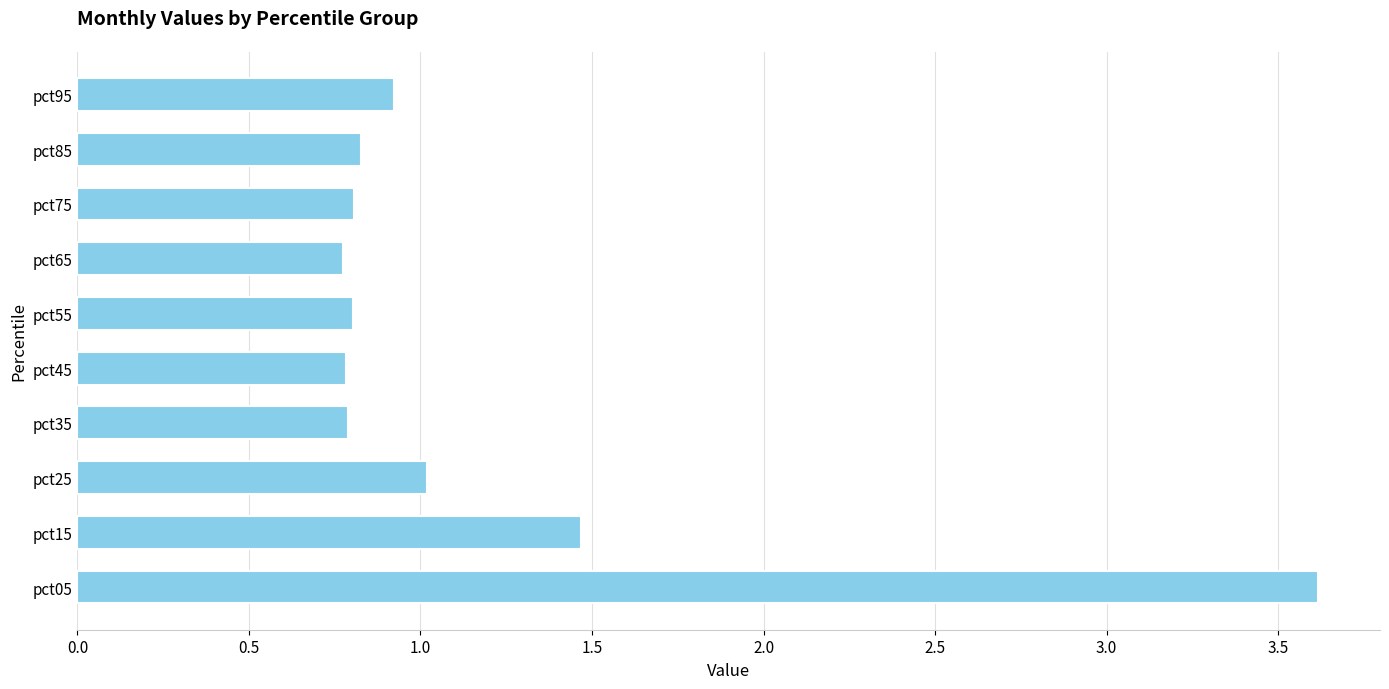

The value at pct05 is 3.6. True or false?

True